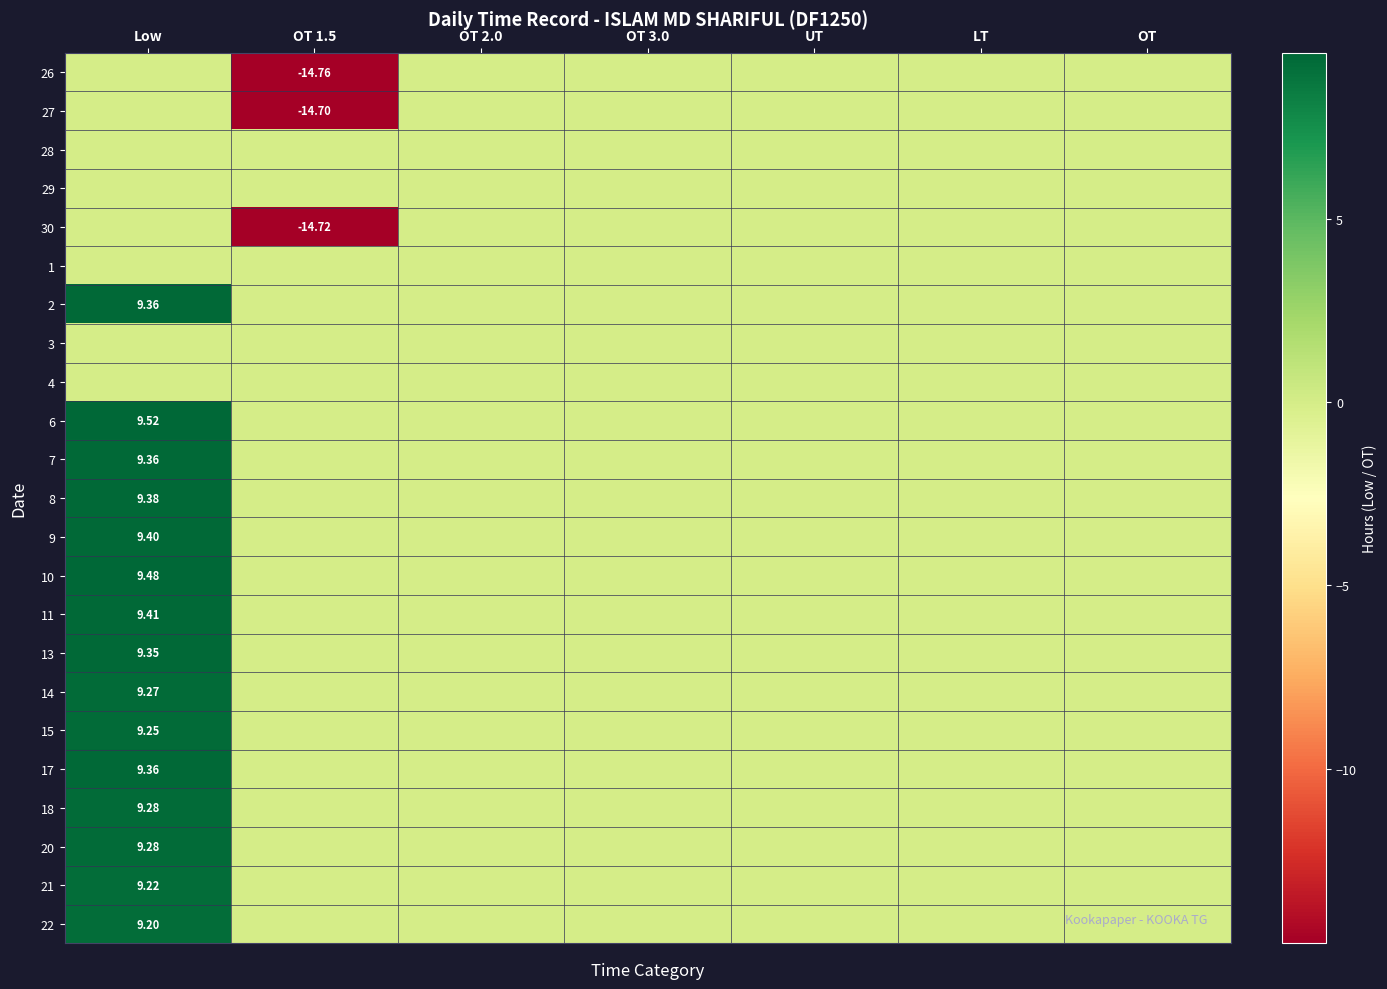

What is the sum of all 11 values?

9.4